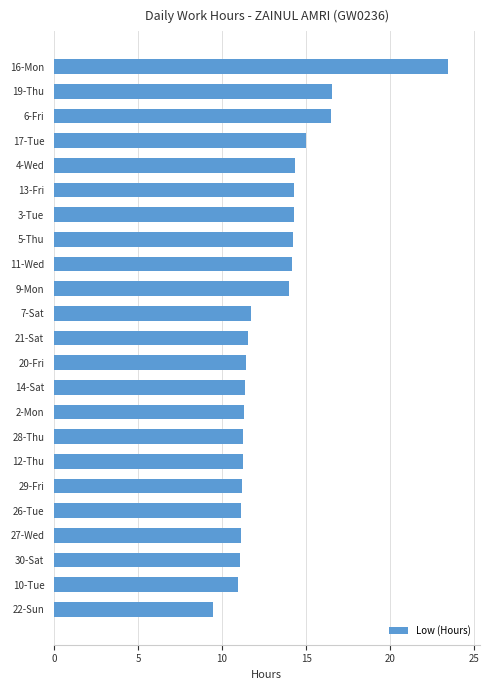

What value does the data have at 2-Mon?

11.3